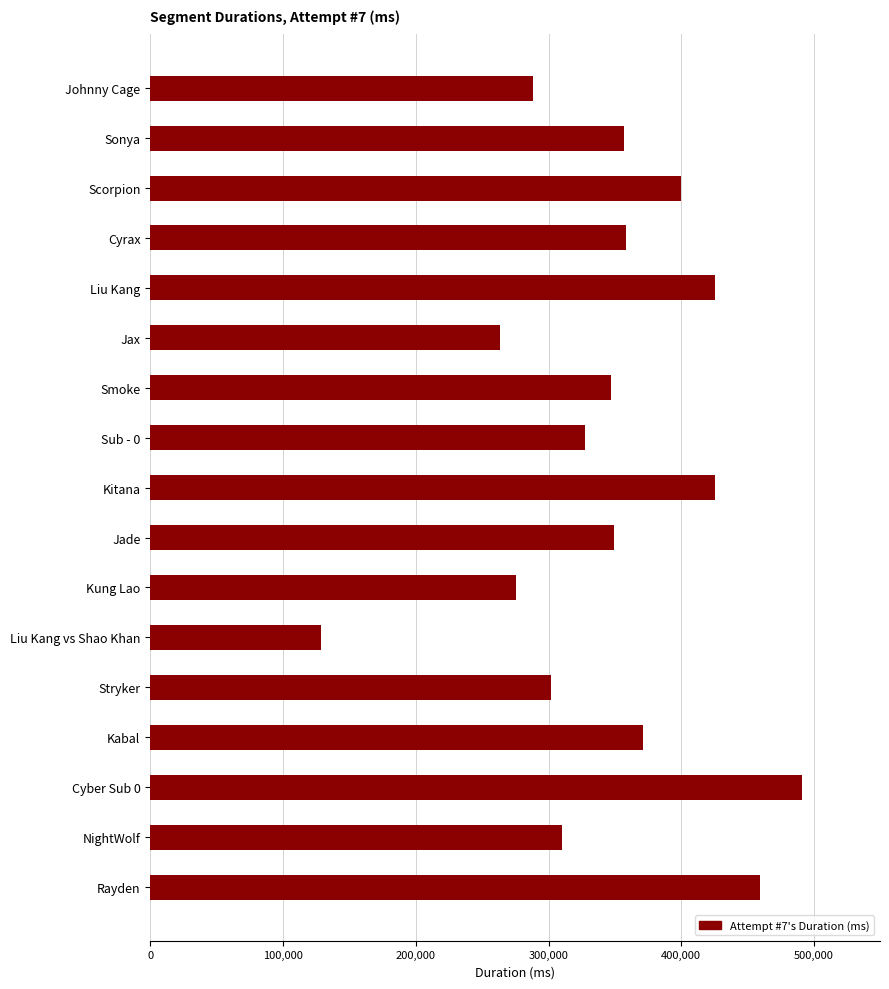

True or false: the data shows 459598 at Rayden.

True